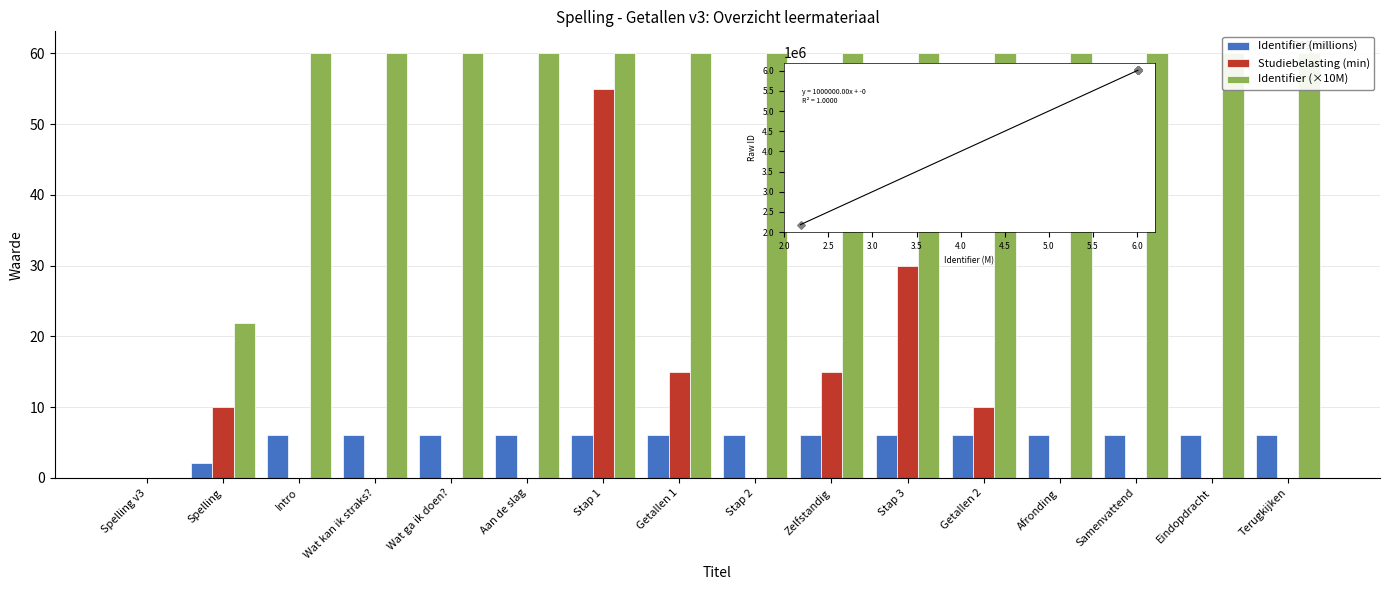

Which series has the largest Y range (max minus min)?

Identifier (×10M)